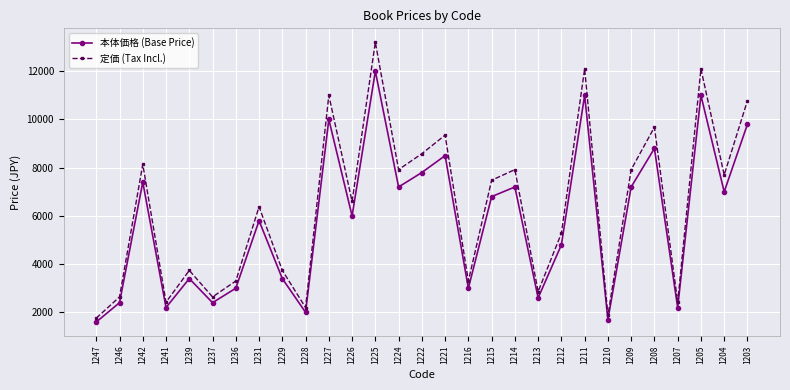

In 本体価格 (Base Price), how many points are higher than both neighbors (excluding endpoints)?

10